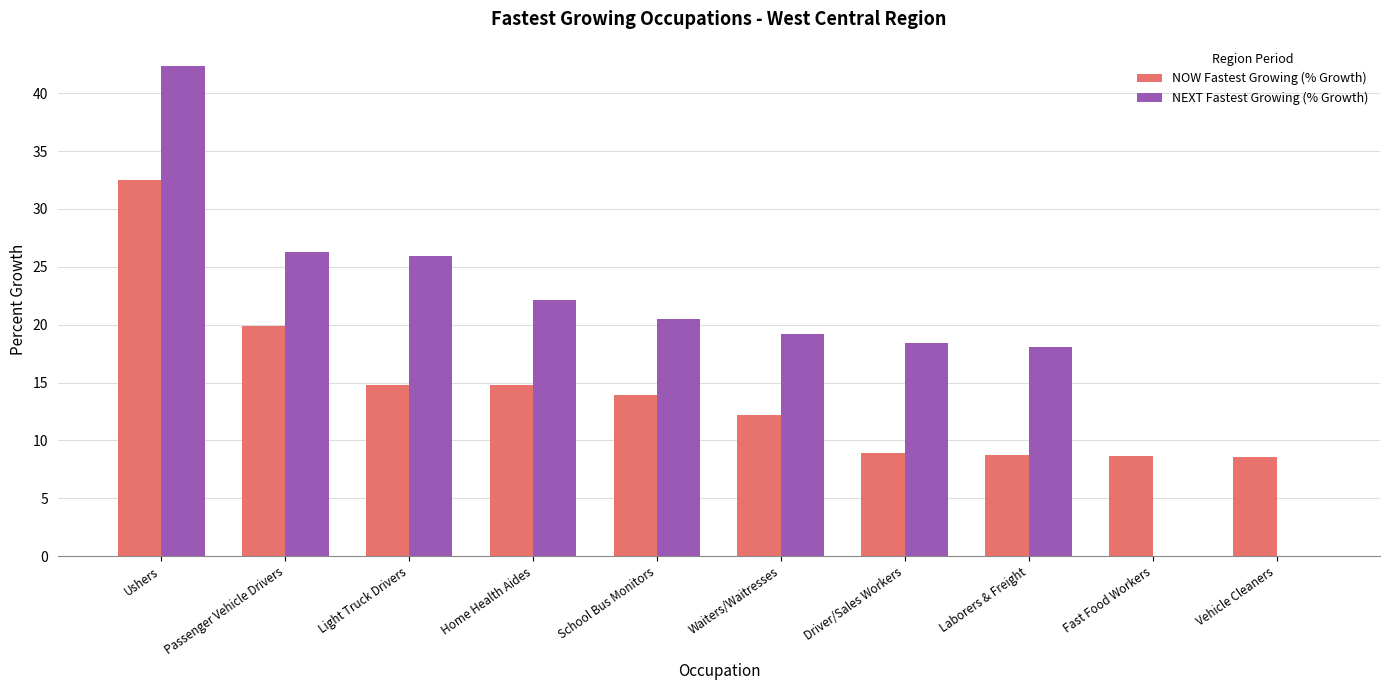

Is the value of NEXT Fastest Growing (% Growth) at Ushers greater than the value of NOW Fastest Growing (% Growth) at Passenger Vehicle Drivers?

Yes